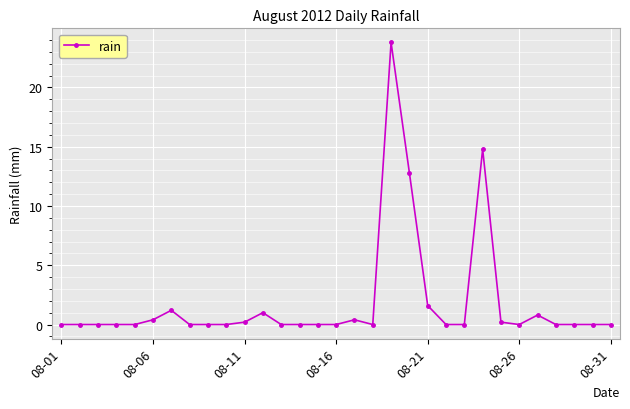

Does the chart display data point markers on the line(s)?

Yes